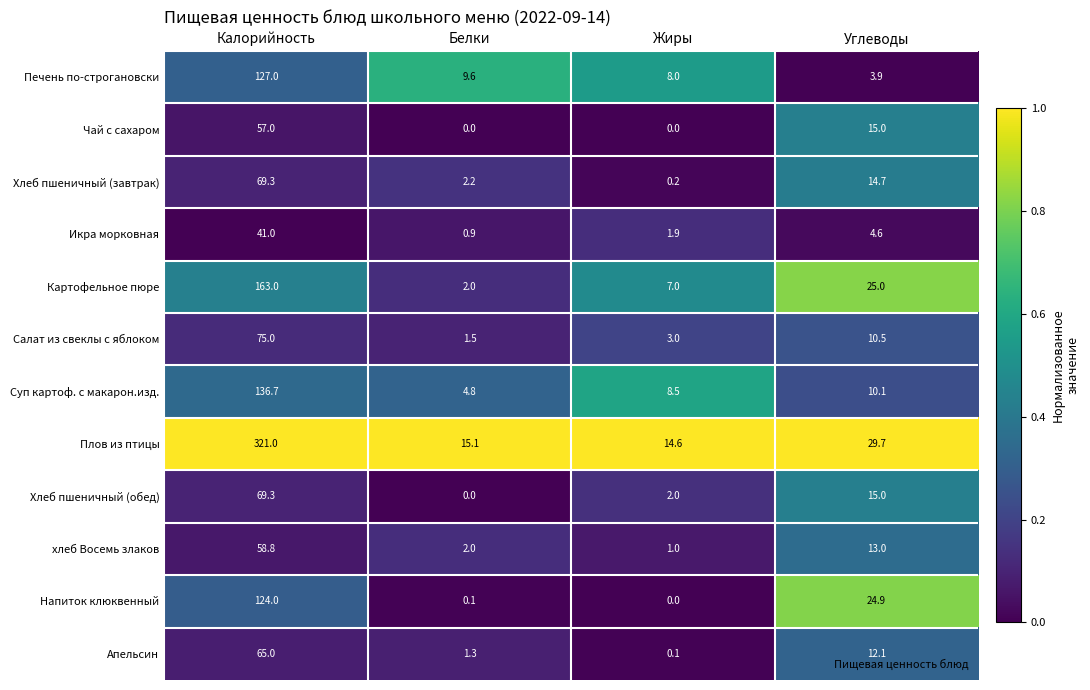

Which series has the largest range (max minus min)?

Плов из птицы